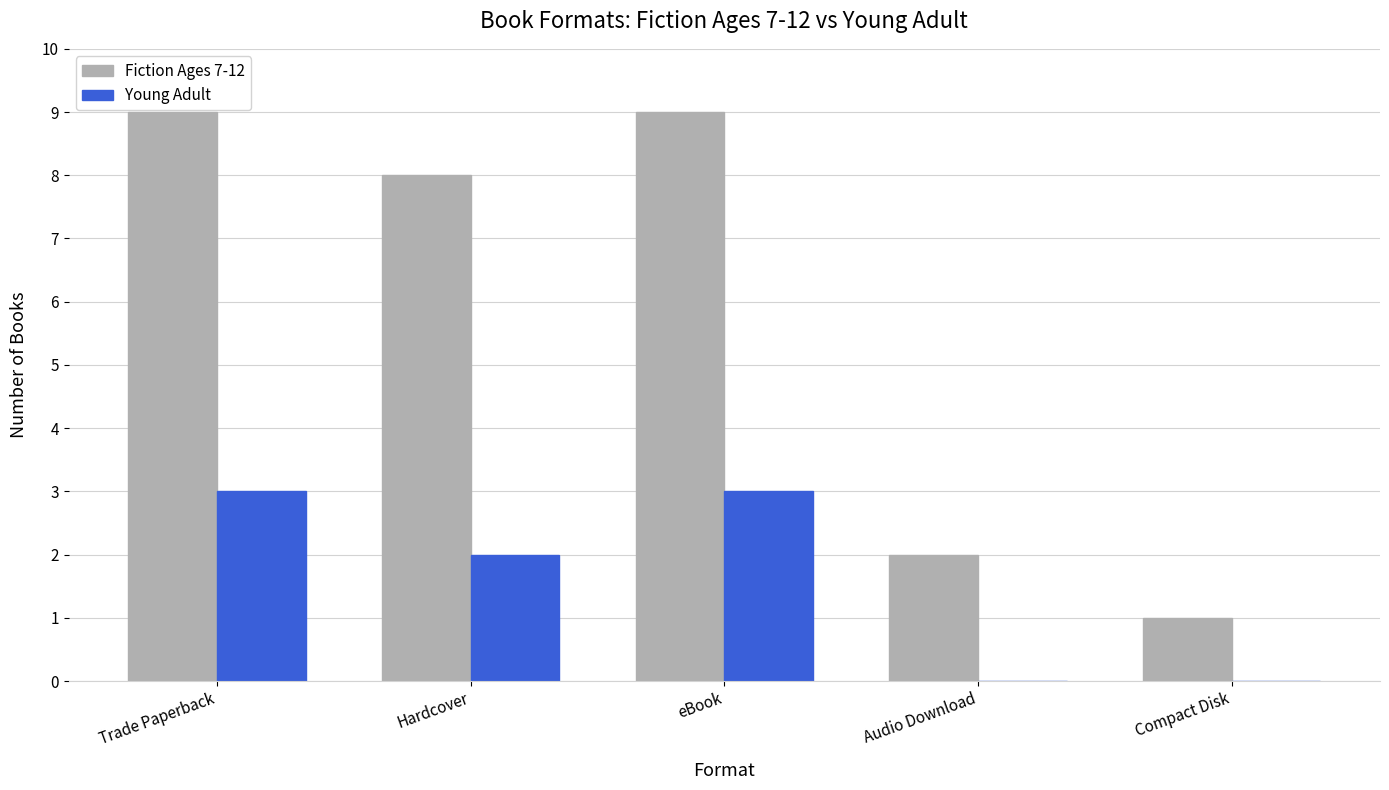

Which series changed the most between Hardcover and Audio Download?

Fiction Ages 7-12